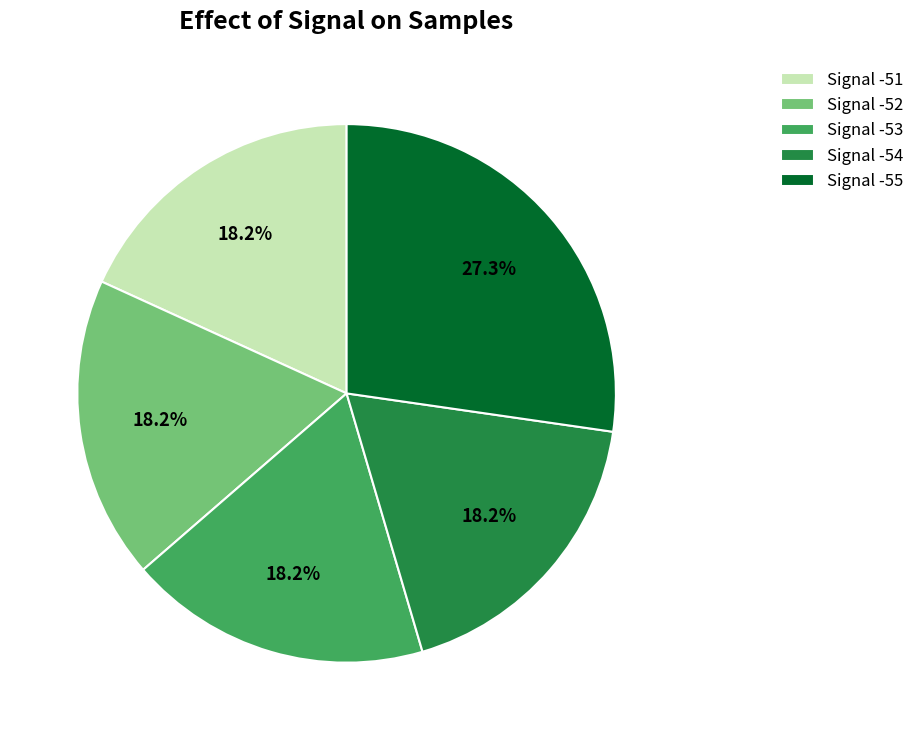

Is Signal -55 the majority of the pie?

No